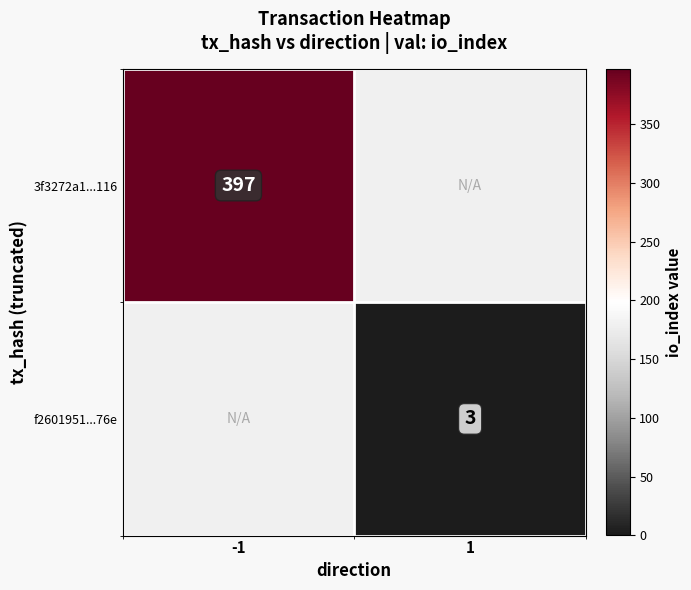

Which has a higher value, -1 or 1?

-1